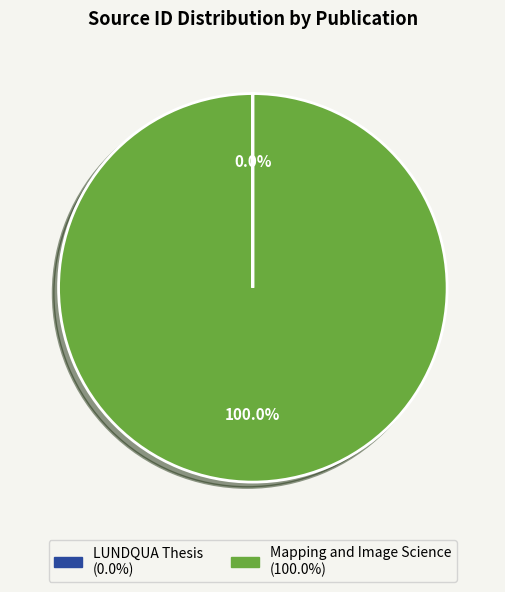

What is the majority slice?

Mapping and Image Science